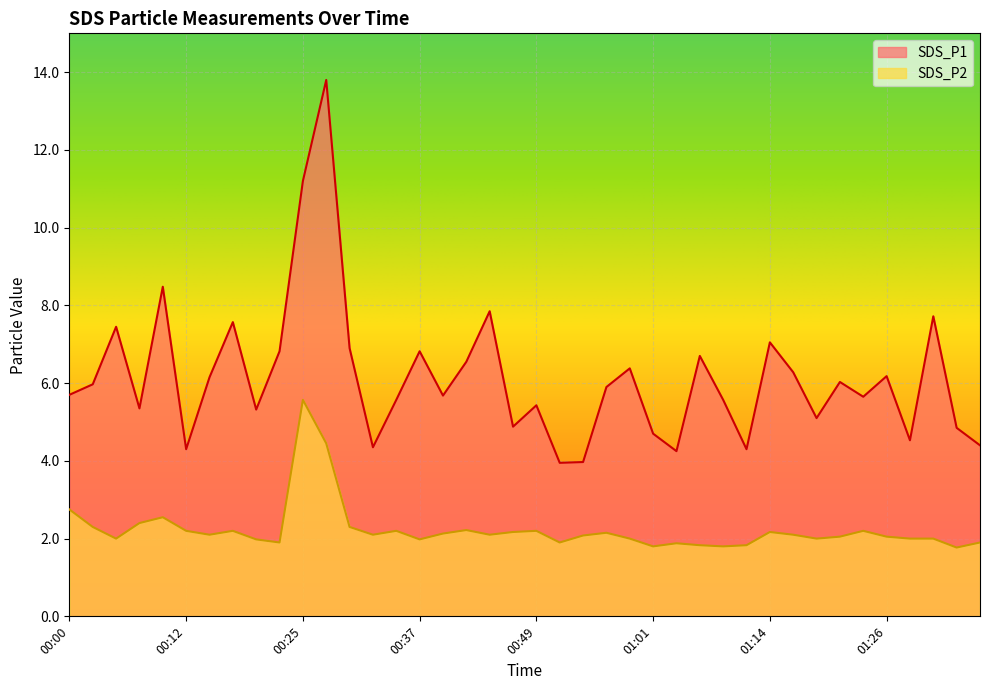

True or false: SDS_P1 has more than 1 interior local peaks.

True